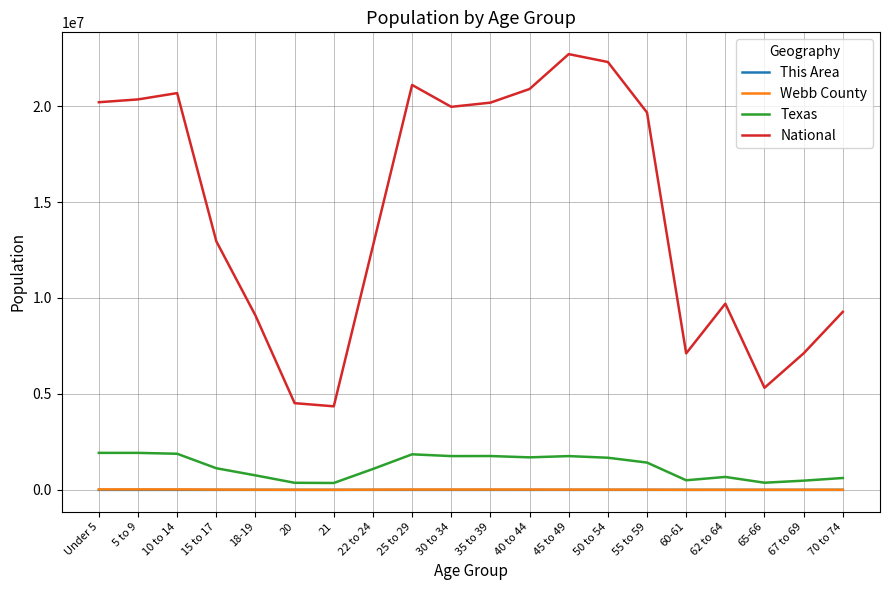

Between 30 to 34 and 50 to 54, which series saw the biggest shift?

National